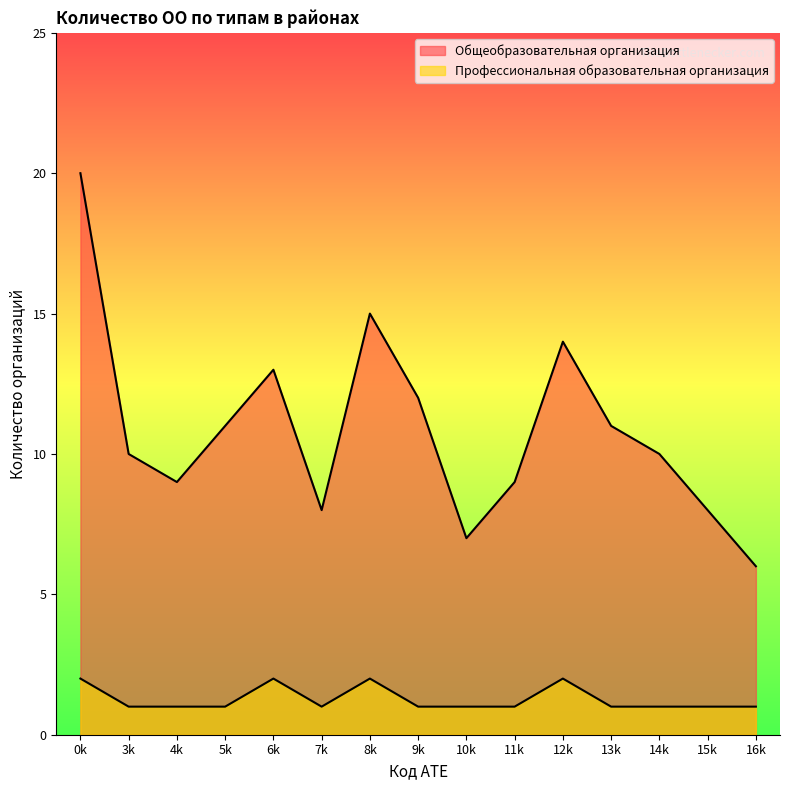

What is the value of the Профессиональная образовательная организация point at the 4th from the left?

1